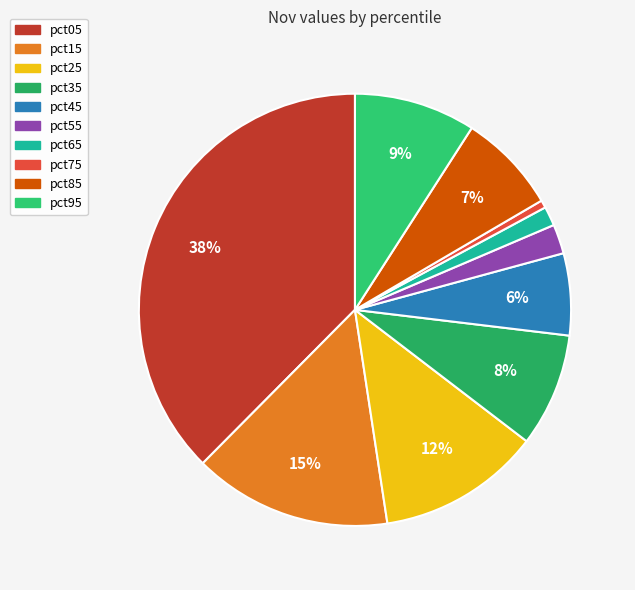

What percentage is the pct65 slice, to the nearest percent?

1%